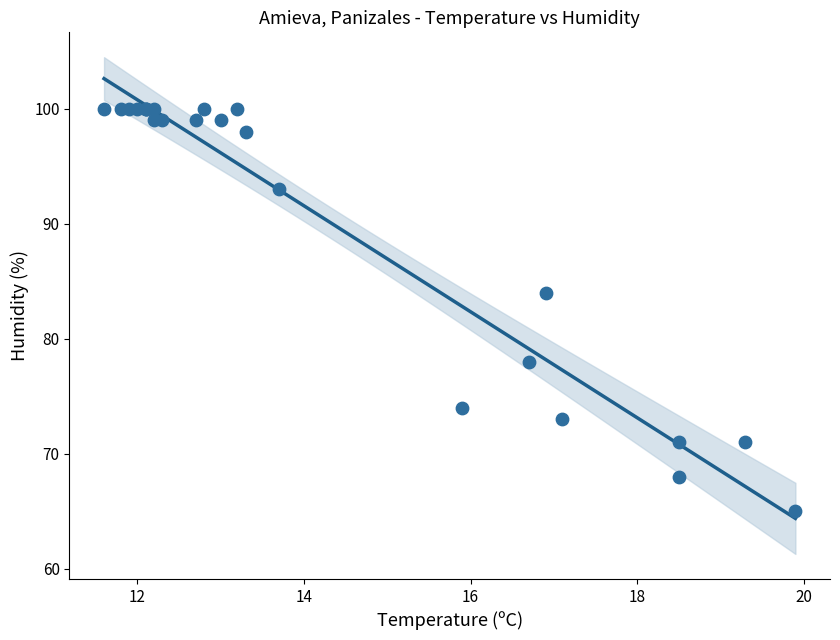

What Y value in the scatter plot is closest to 82?

84